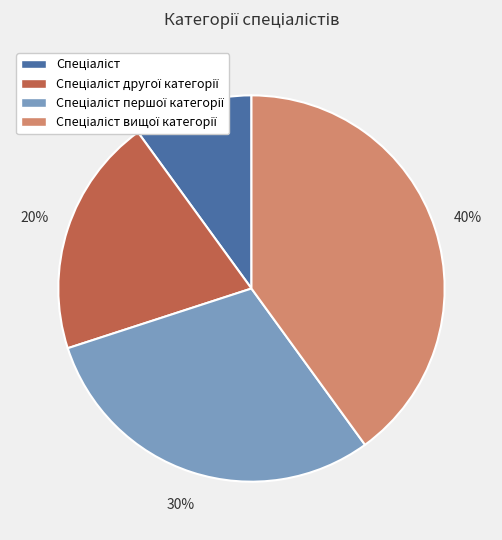

Is there any slice that represents more than half of the pie?

No